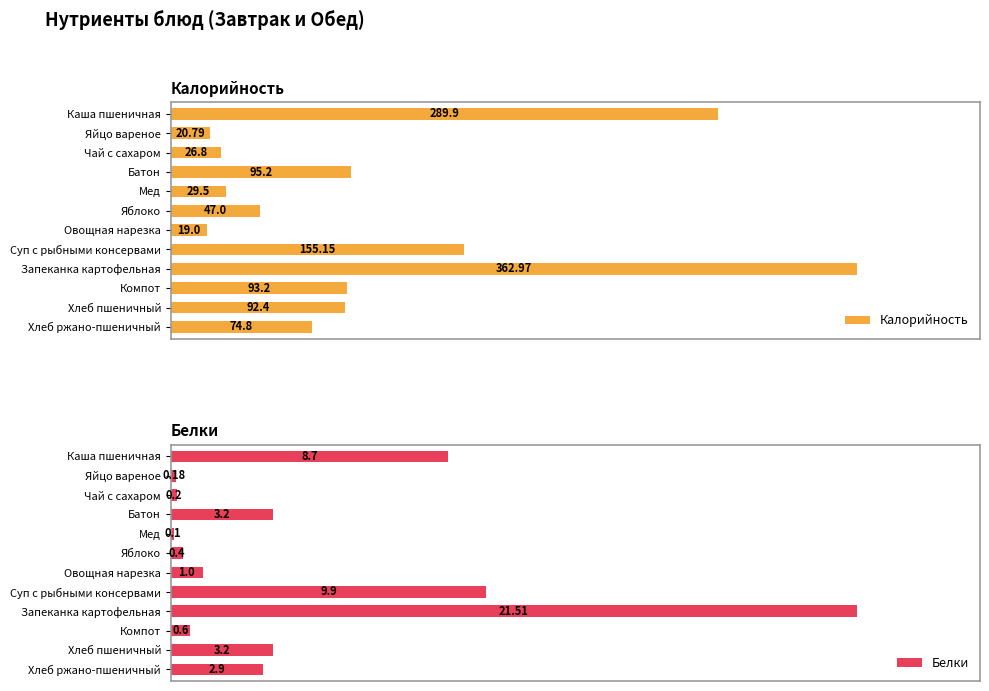

List the labels in order of Калорийность value, smallest first.

Овощная нарезка, Яйцо вареное, Чай с сахаром, Мед, Яблоко, Хлеб ржано-пшеничный, Хлеб пшеничный, Компот, Батон, Суп с рыбными консервами, Каша пшеничная, Запеканка картофельная